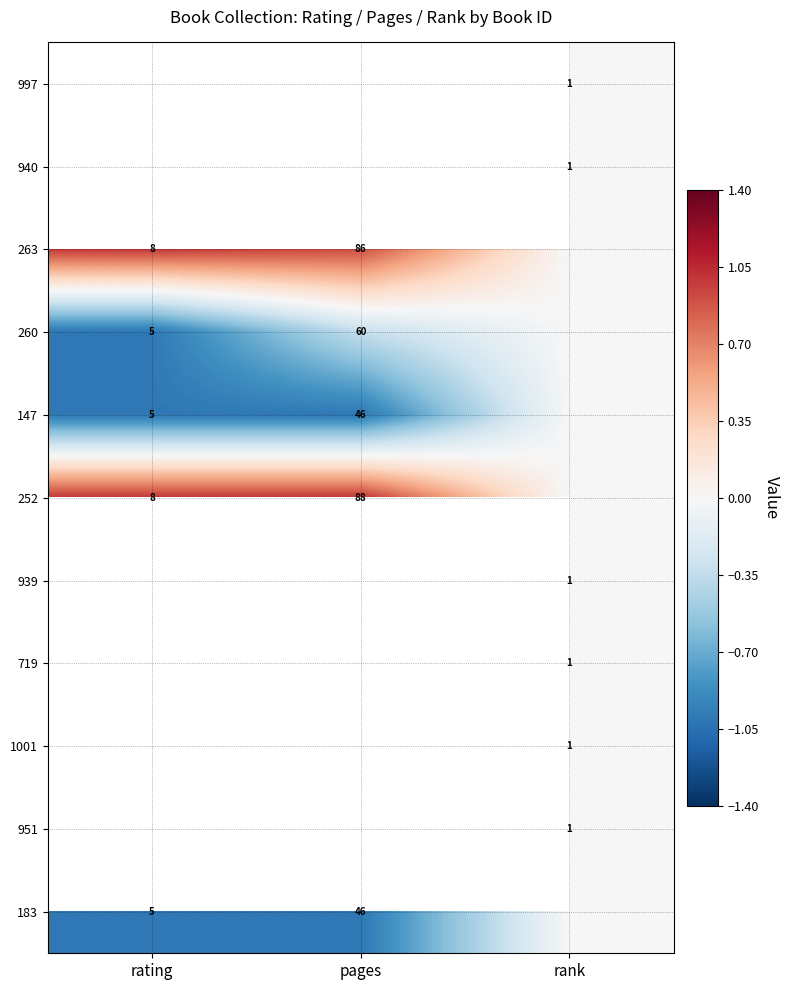

True or false: 252 has a value of 1.7 at rating.

False